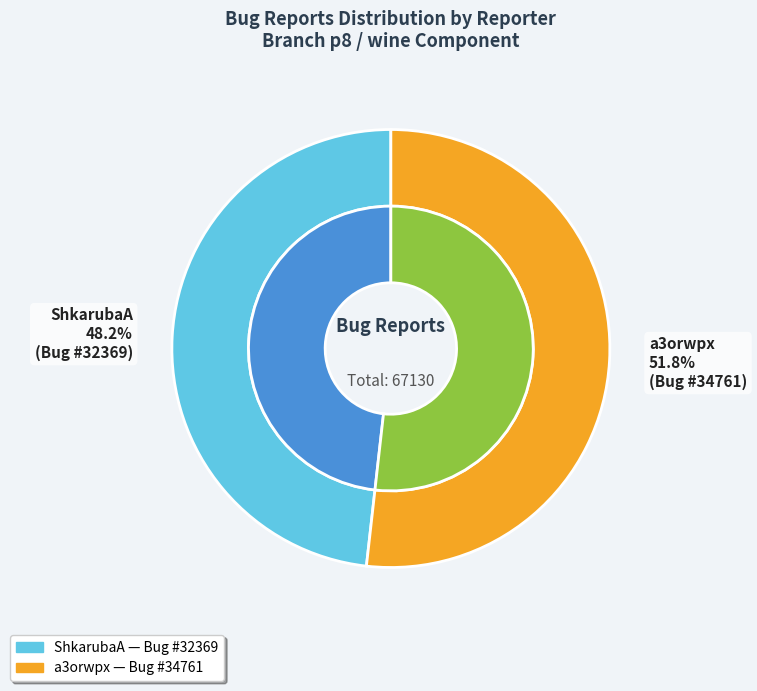

How many segments does this pie chart have?

2